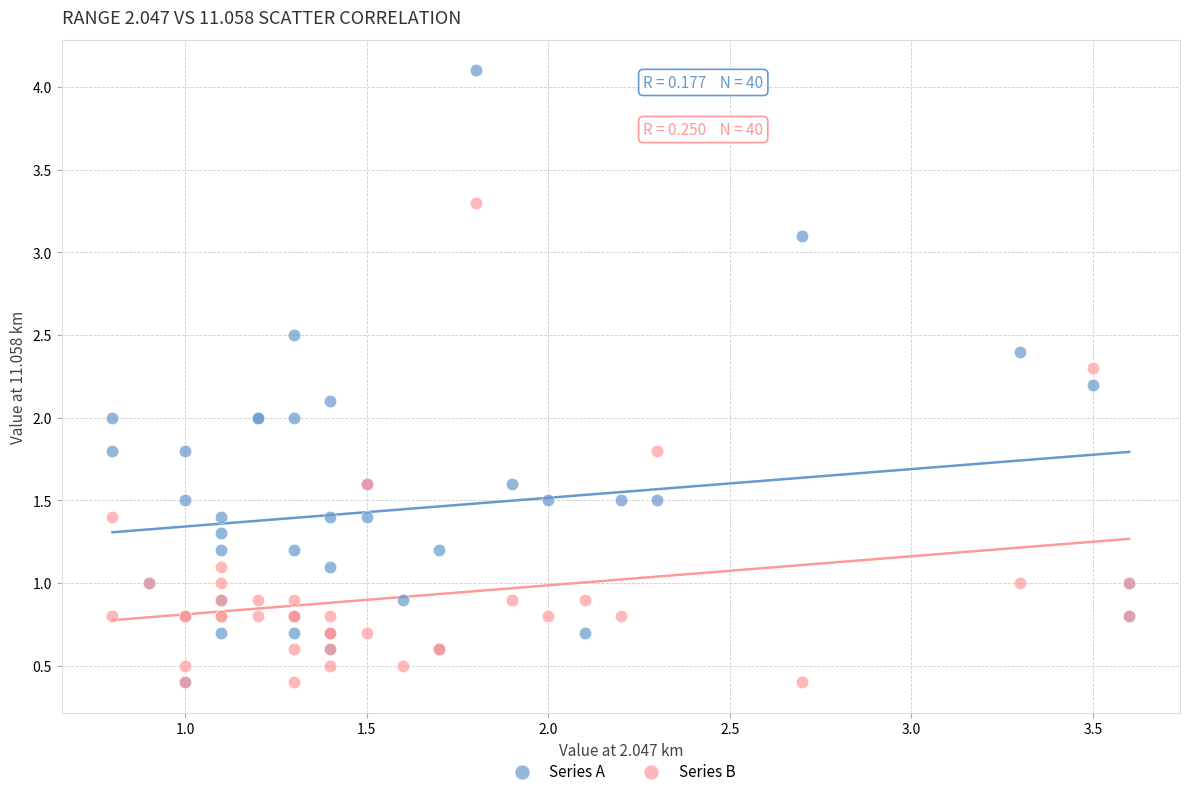

What are all the series names shown in the legend?

Series A, Series B